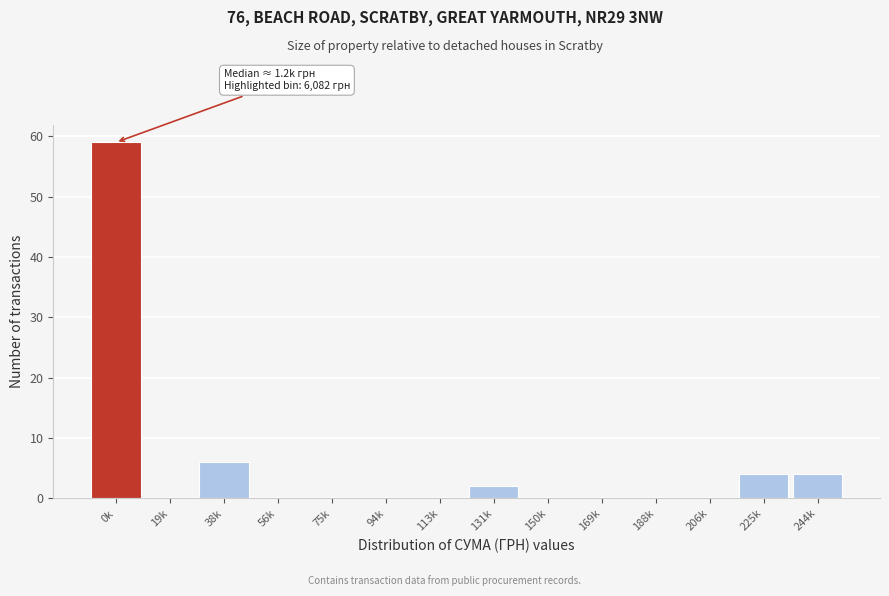

Reading right to left, extract all data points from this chart.

244k=4	225k=4	206k=0	188k=0	169k=0	150k=0	131k=2	113k=0	94k=0	75k=0	56k=0	38k=6	19k=0	0k=59